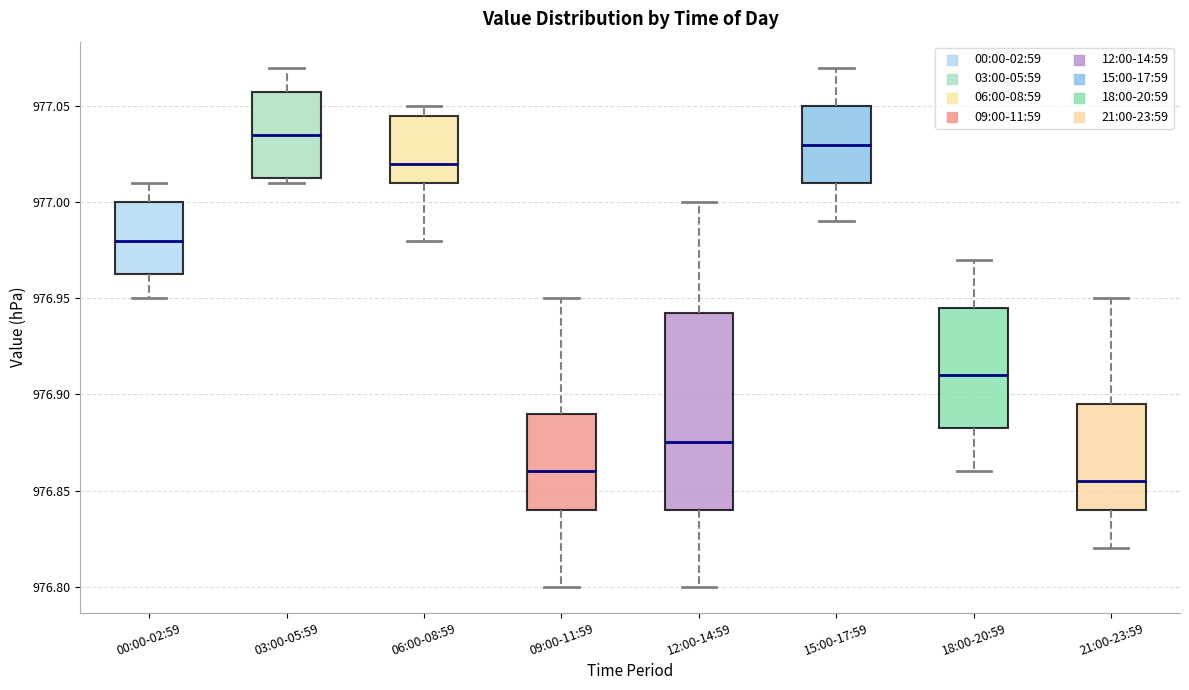

Reading left to right, transcribe this box plot: for each box, give where its median line is, the range the box spans, and where its two whiskers end, as read against the y-axis. The values are not printed on the chart, so give them approximately, as read against the axis.

00:00-02:59: median 976.980, box 976.965 to 977.000, whiskers 976.950 to 977.010
03:00-05:59: median 977.035, box 977.015 to 977.060, whiskers 977.010 to 977.070
06:00-08:59: median 977.020, box 977.010 to 977.045, whiskers 976.980 to 977.050
09:00-11:59: median 976.860, box 976.840 to 976.890, whiskers 976.800 to 976.950
12:00-14:59: median 976.875, box 976.840 to 976.945, whiskers 976.800 to 977.000
15:00-17:59: median 977.030, box 977.010 to 977.050, whiskers 976.990 to 977.070
18:00-20:59: median 976.910, box 976.885 to 976.945, whiskers 976.860 to 976.970
21:00-23:59: median 976.855, box 976.840 to 976.895, whiskers 976.820 to 976.950